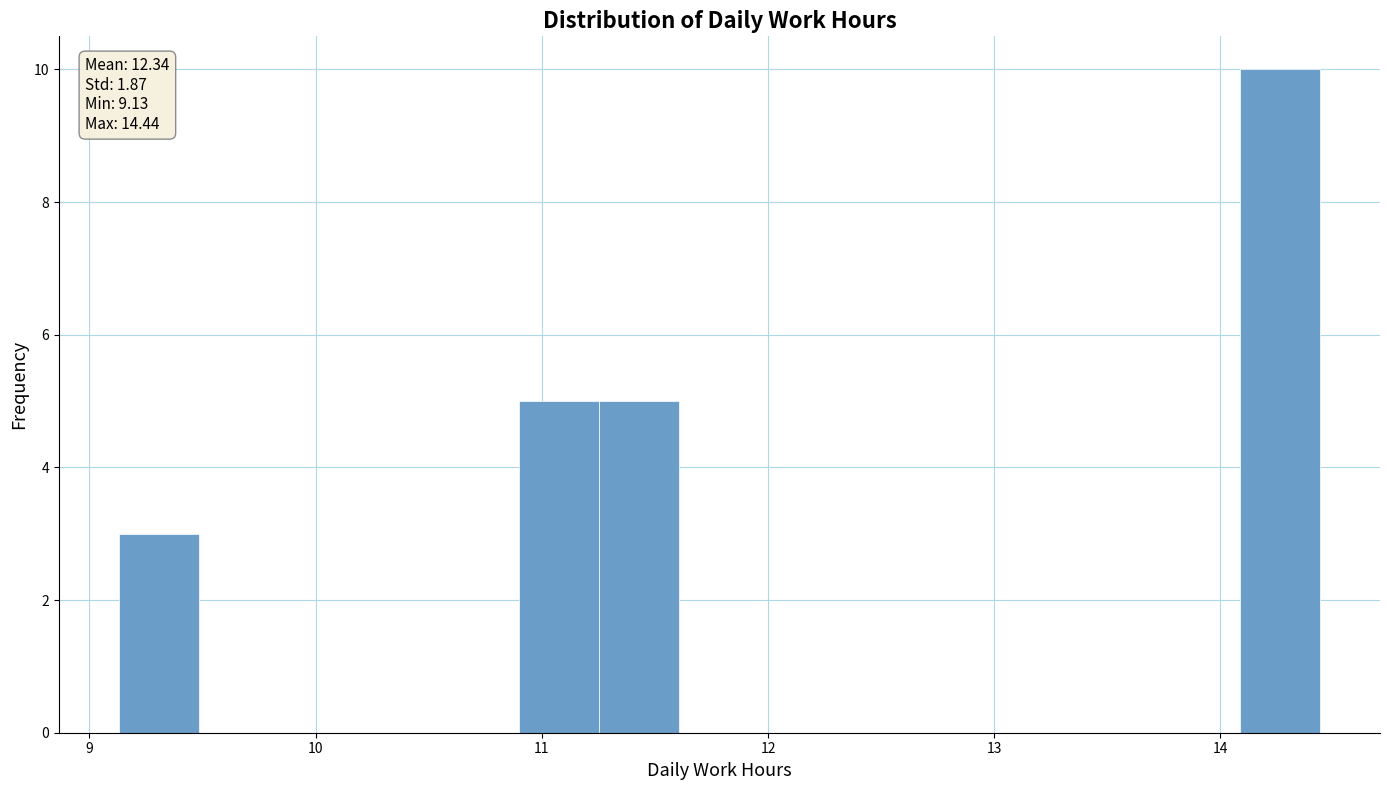

Read against the x-axis, roughly where is the centre of the tallest bar?

14.3